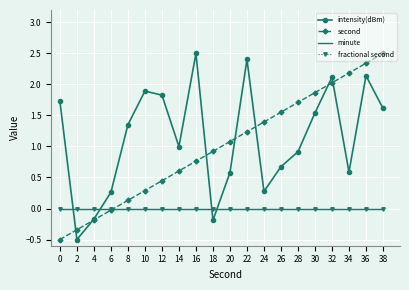

Which series has the widest spread of values?

intensity(dBm)